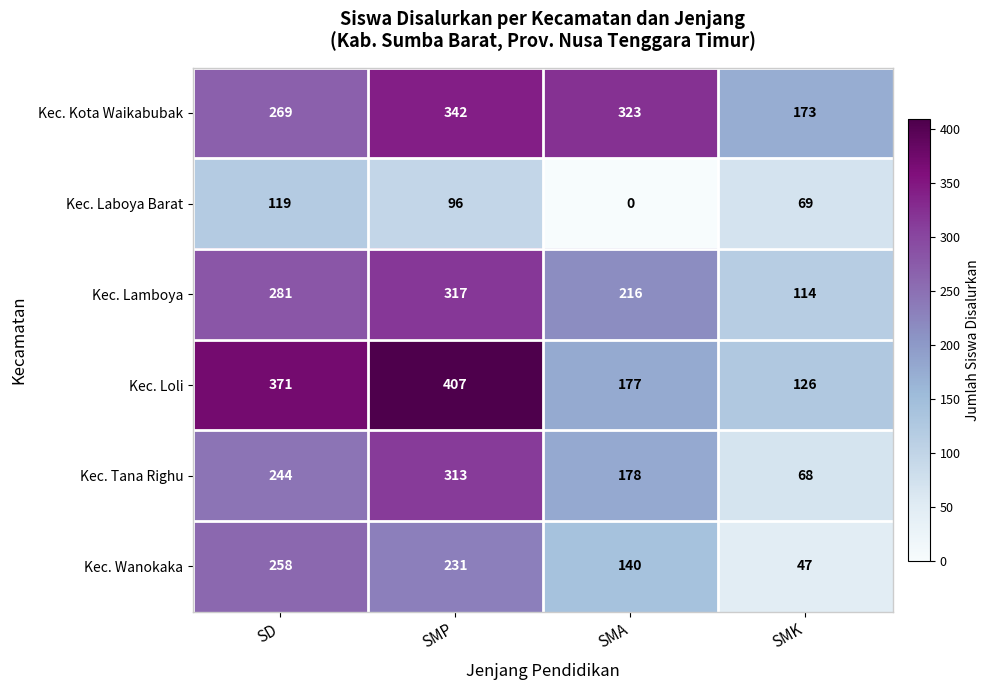

At which label is Kec. Tana Righu closest to 190?

SMA